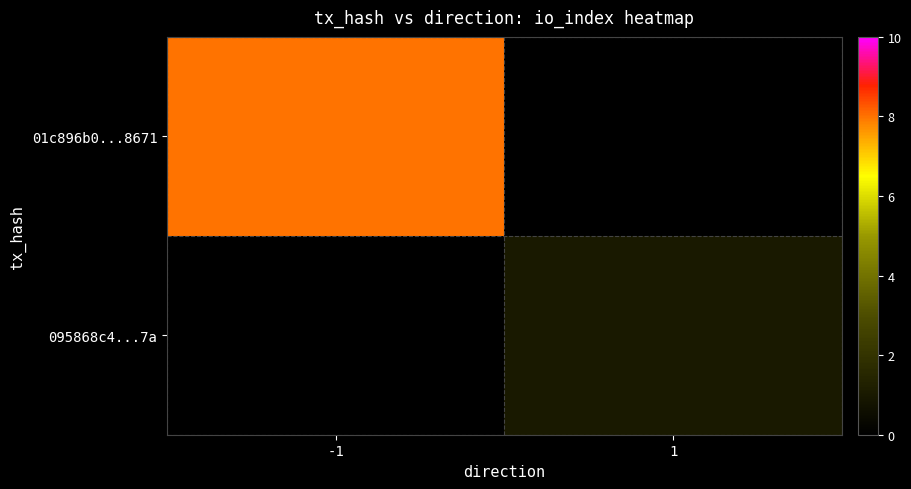

Which series has the largest range (max minus min)?

01c896b0...8671